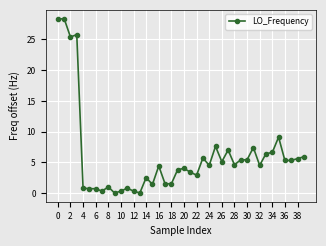

What is the greatest value displayed?

28.4